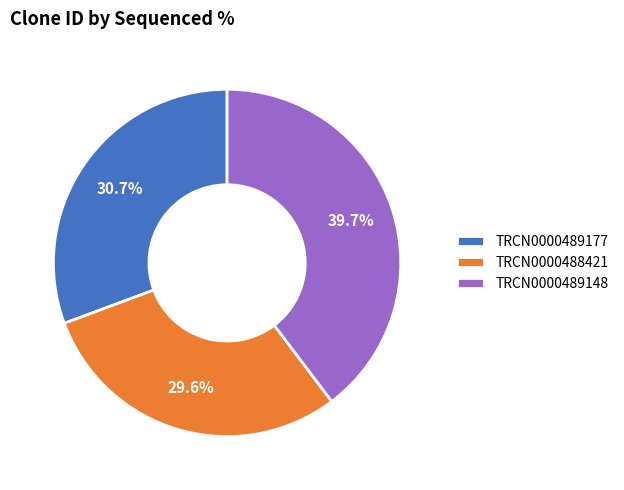

Count the number of slices in the pie.

3